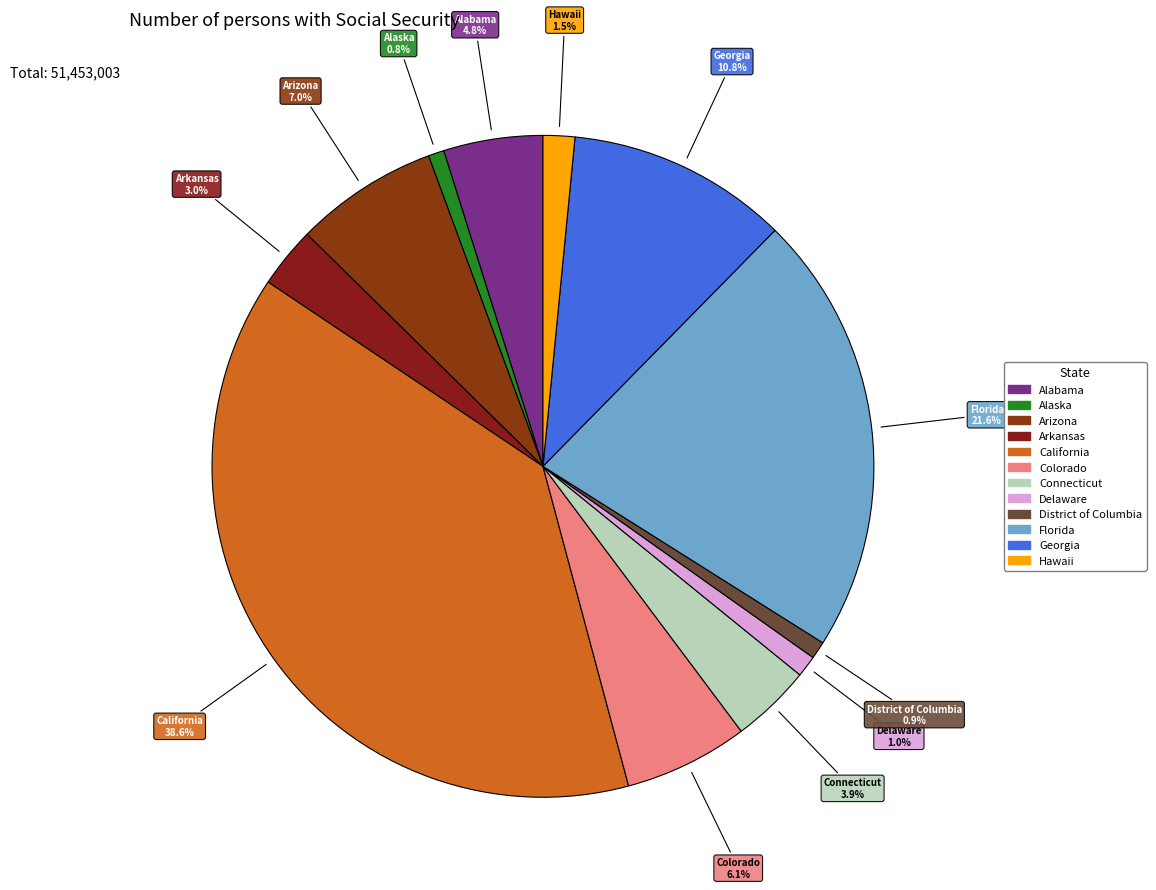

Which category has the biggest portion of the pie?

California